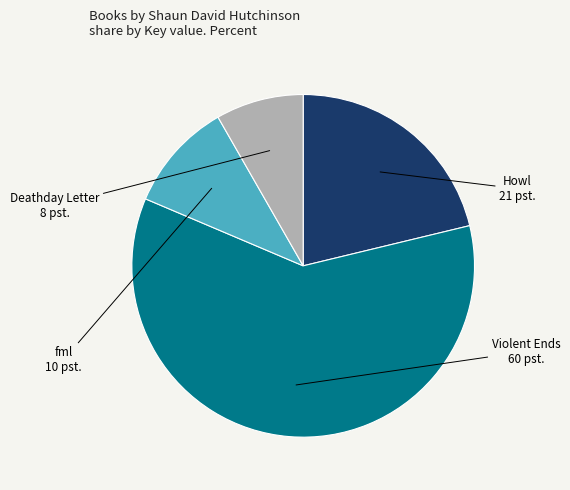

Which category accounts for the majority?

Violent Ends